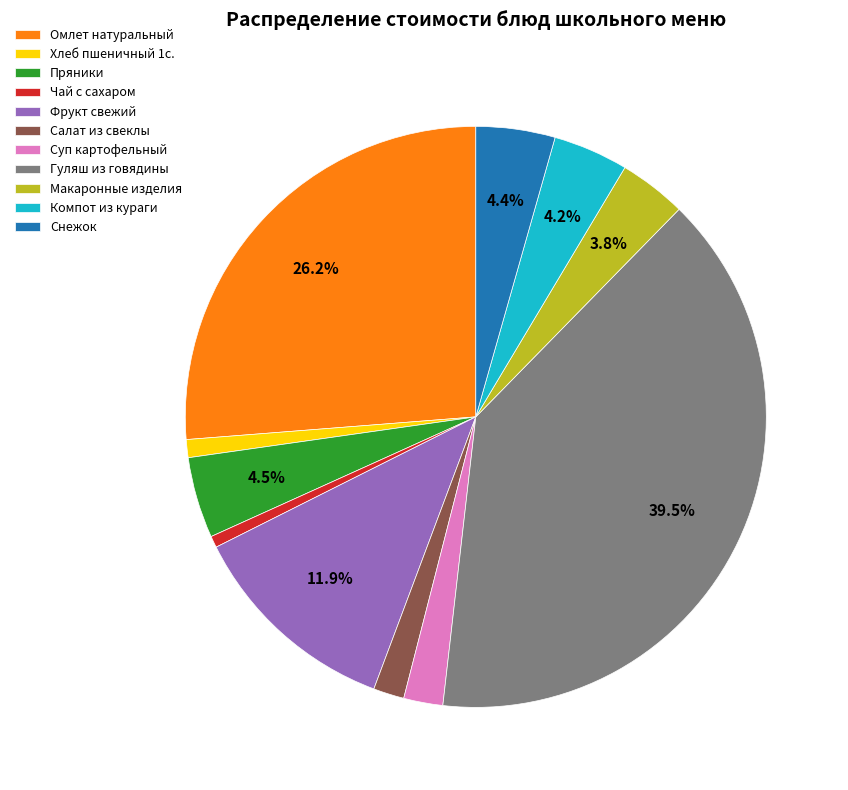

Which slice is the largest?

Гуляш из говядины